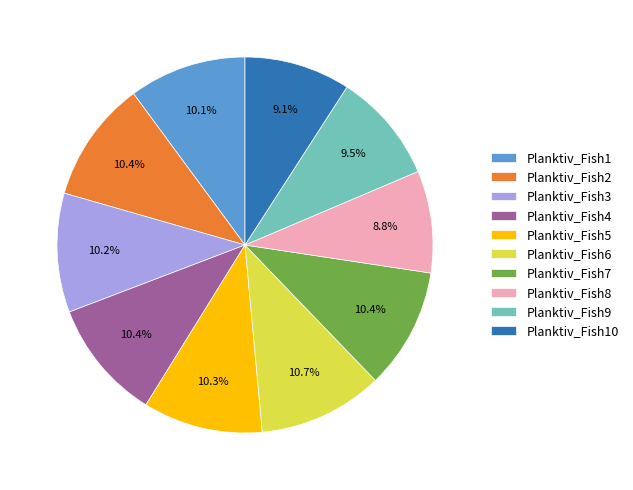

To the nearest percent, what is the combined percentage of Planktiv_Fish1 and Planktiv_Fish7?

21%